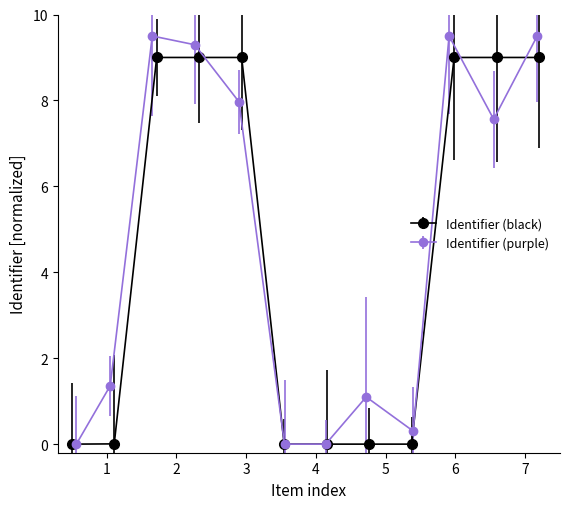

What is the average value of the Identifier (black) series?

4.5